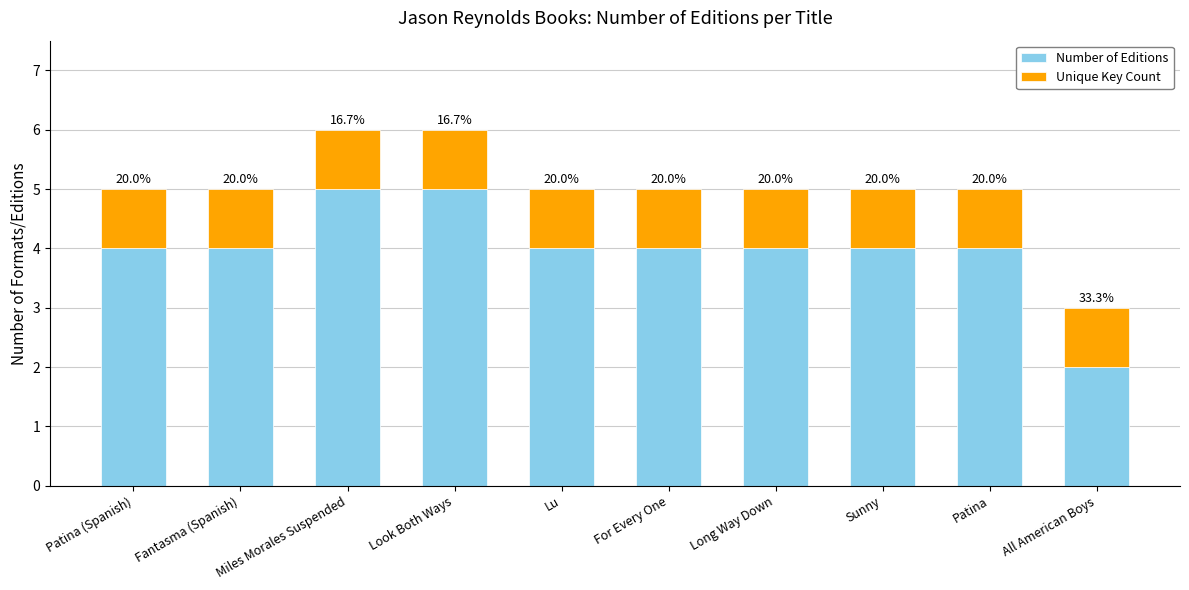

How many bars are there in total?

10